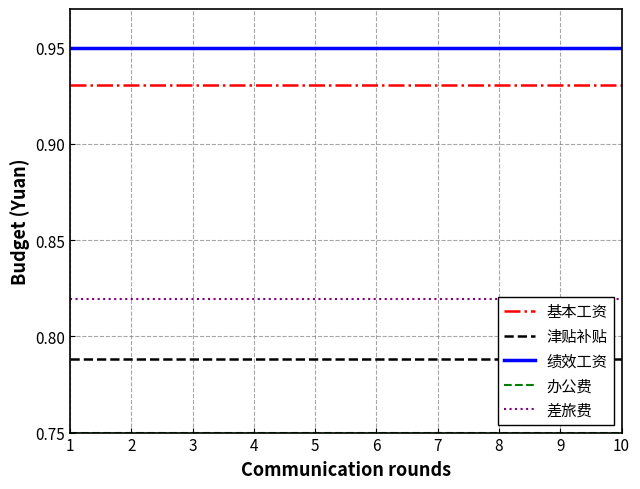

What is the value of the 基本工资 point at the 3rd from the left?

0.9